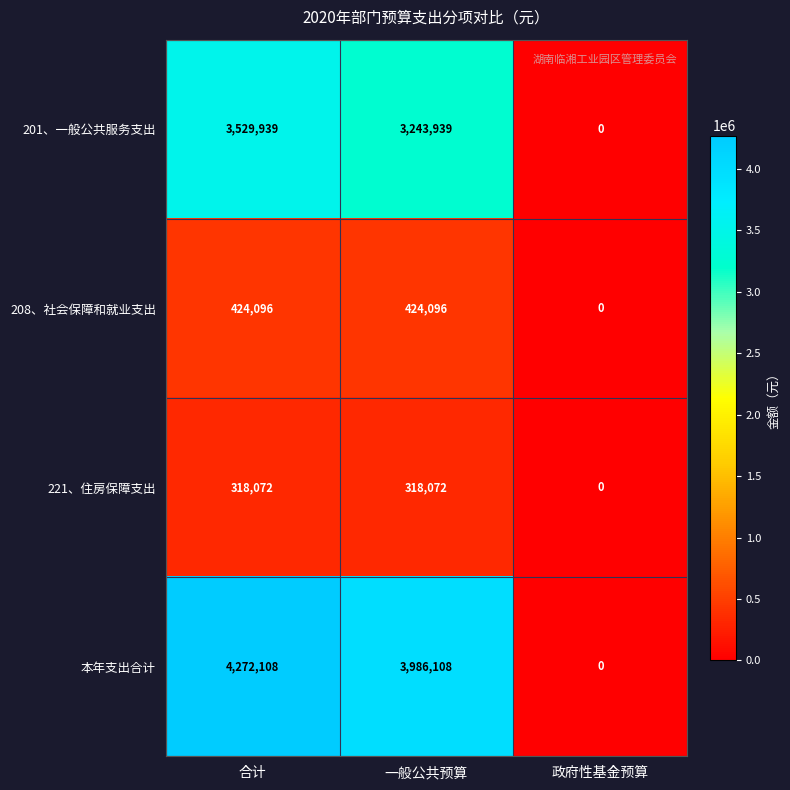

Which series has the widest spread of values?

本年支出合计